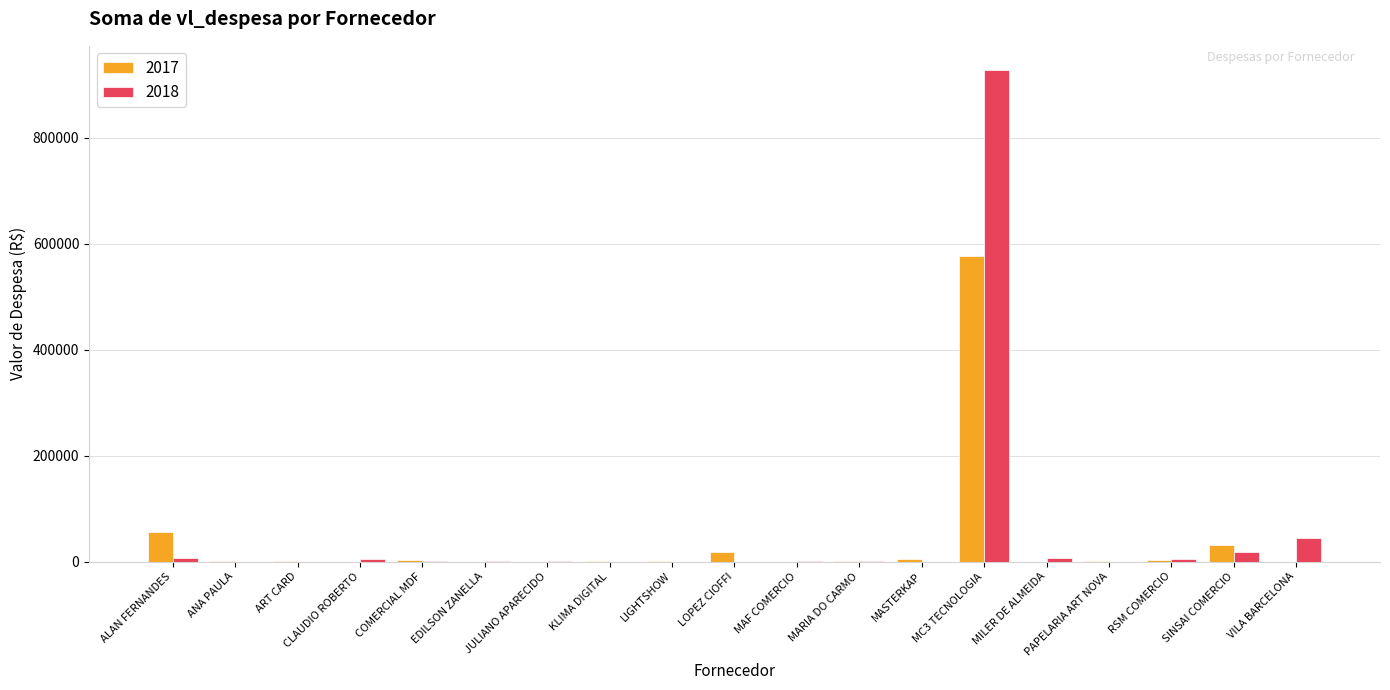

What is the sum of all 2018 values?

1017507.9